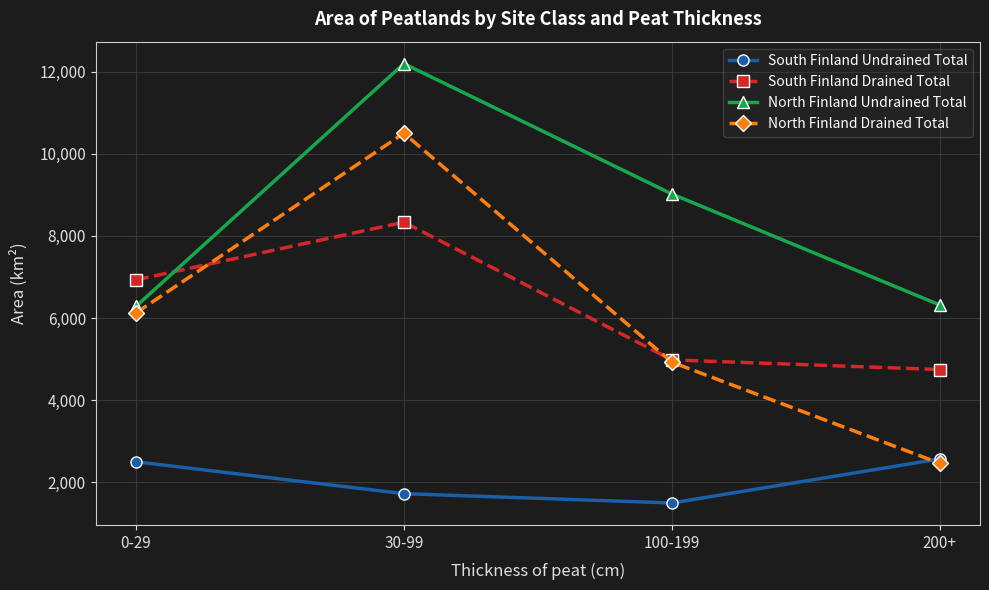

How many interior local peaks does the North Finland Drained Total series have?

1